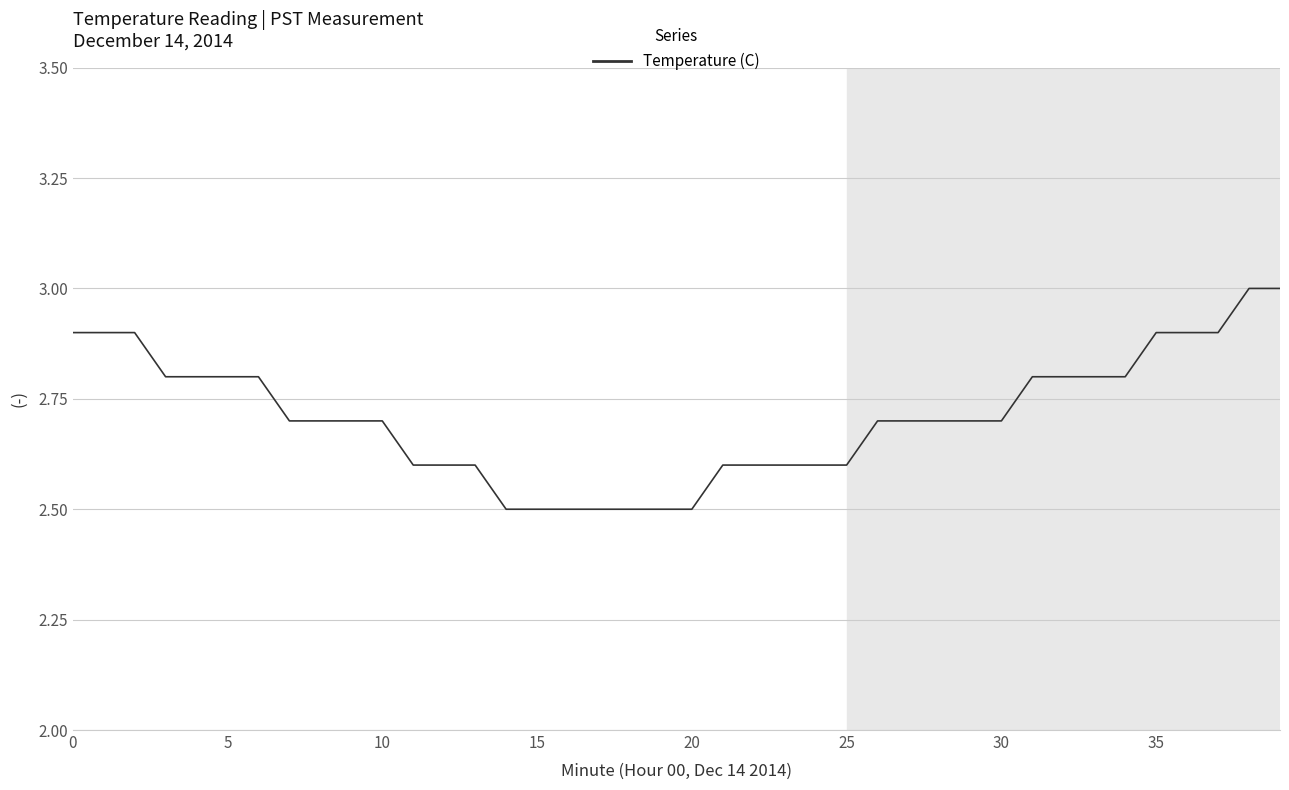

What is the greatest value displayed?

3.0